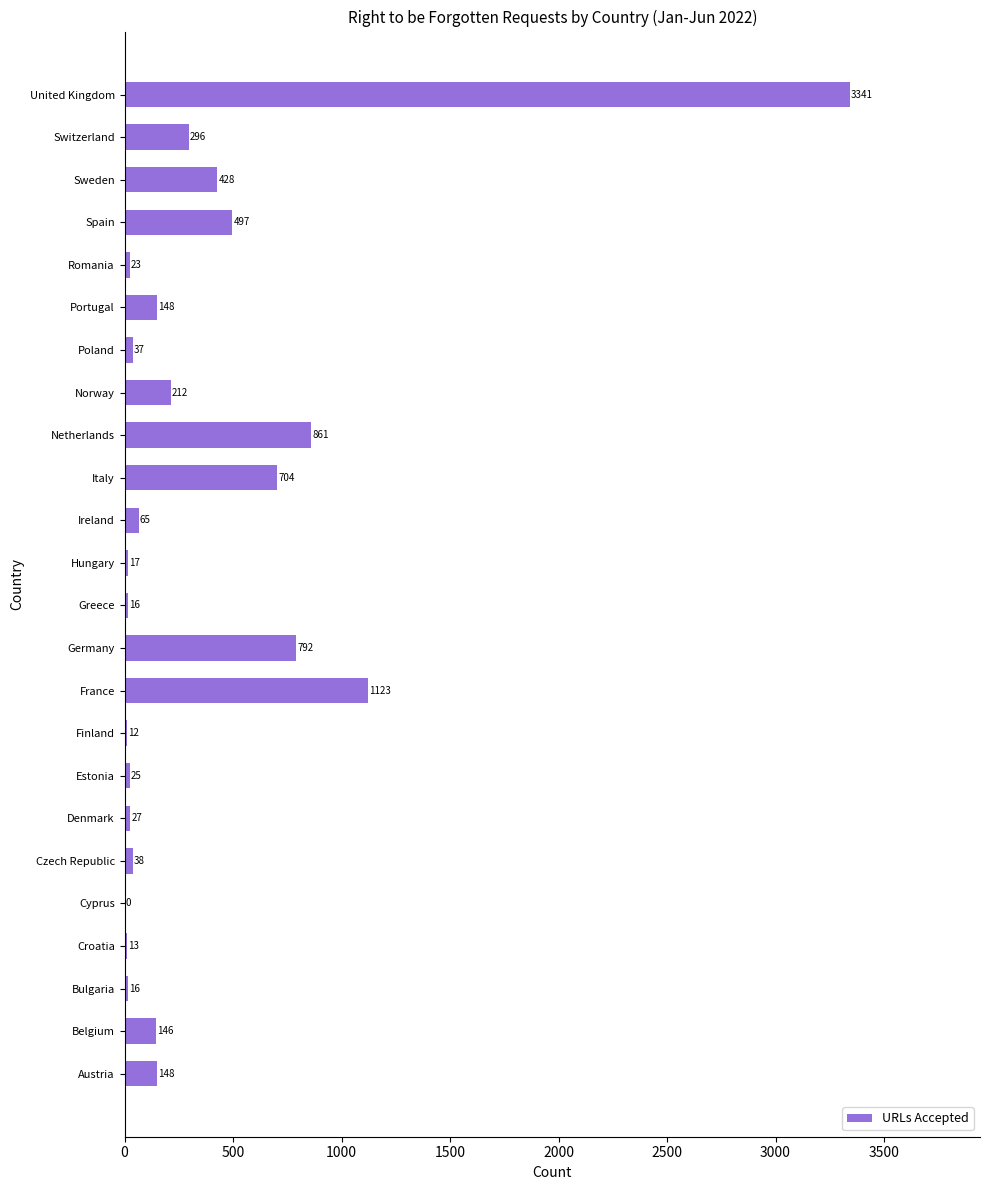

Where is the data nearest to the value 1670?

France